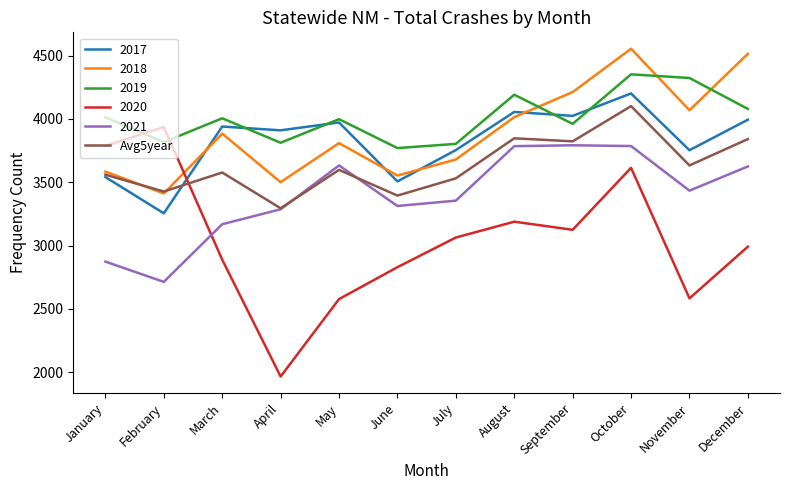

Read the 2021 value at July.

3355